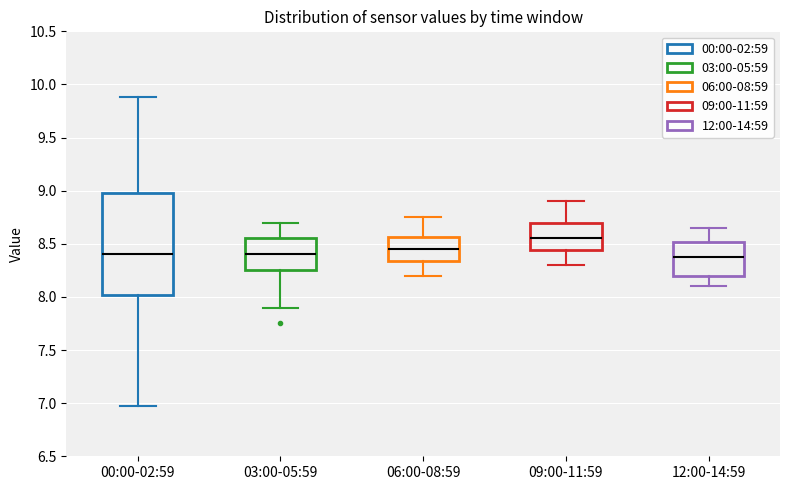

Which box is the tallest, from its lower edge to its upper edge?

00:00-02:59